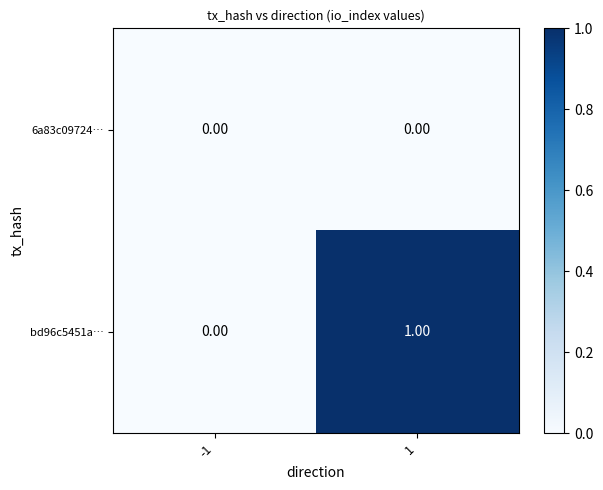

List the series in order of their peak value, highest first.

bd96c5451a…, 6a83c09724…